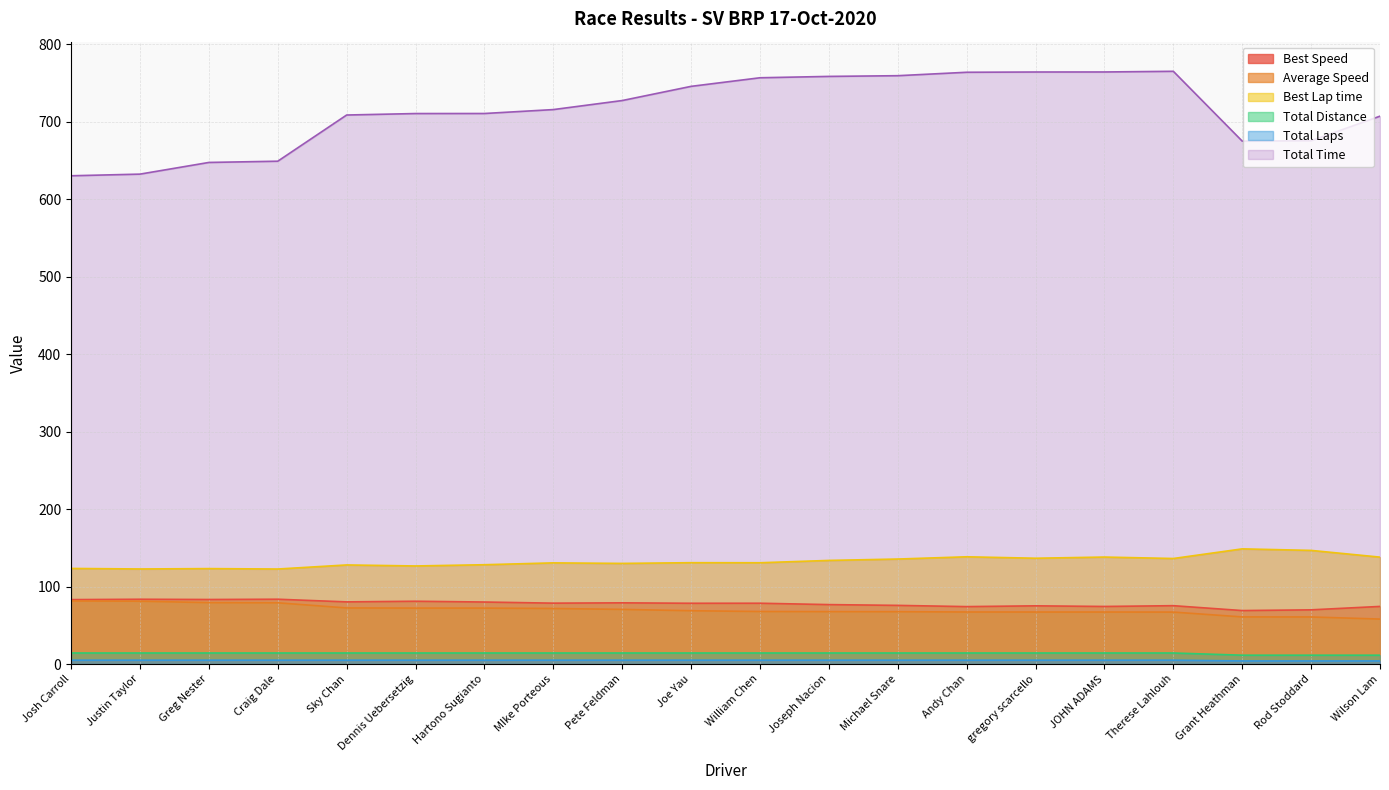

Which series has the largest total across all categories?

Total Time